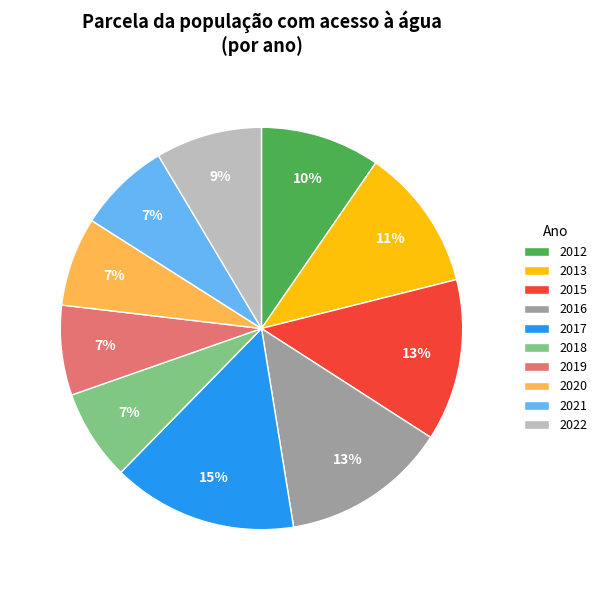

Is 2021 the majority of the pie?

No